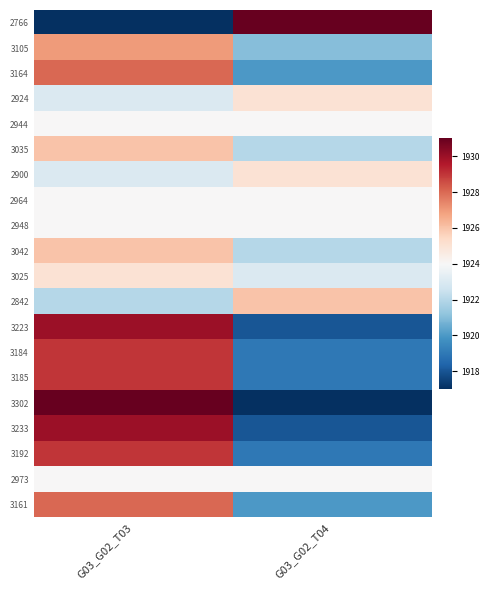

Reading right to left, transcribe all the data shown in this chart.

2766: G03_G02_T04=1931	G03_G02_T03=1917
3105: G03_G02_T04=1921	G03_G02_T03=1927
3164: G03_G02_T04=1920	G03_G02_T03=1928
2924: G03_G02_T04=1925	G03_G02_T03=1923
2944: G03_G02_T04=1924	G03_G02_T03=1924
3035: G03_G02_T04=1922	G03_G02_T03=1926
2900: G03_G02_T04=1925	G03_G02_T03=1923
2964: G03_G02_T04=1924	G03_G02_T03=1924
2948: G03_G02_T04=1924	G03_G02_T03=1924
3042: G03_G02_T04=1922	G03_G02_T03=1926
3025: G03_G02_T04=1923	G03_G02_T03=1925
2842: G03_G02_T04=1926	G03_G02_T03=1922
3223: G03_G02_T04=1918	G03_G02_T03=1930
3184: G03_G02_T04=1919	G03_G02_T03=1929
3185: G03_G02_T04=1919	G03_G02_T03=1929
3302: G03_G02_T04=1917	G03_G02_T03=1931
3233: G03_G02_T04=1918	G03_G02_T03=1930
3192: G03_G02_T04=1919	G03_G02_T03=1929
2973: G03_G02_T04=1924	G03_G02_T03=1924
3161: G03_G02_T04=1920	G03_G02_T03=1928